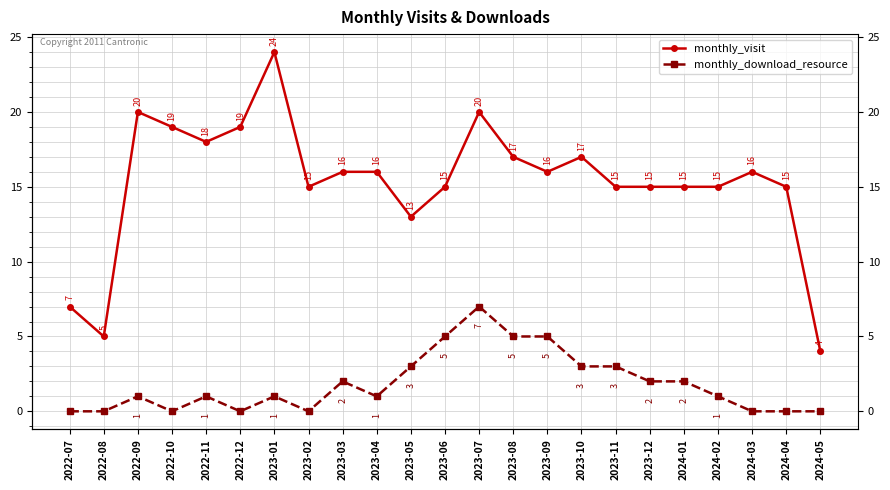

Which category has the highest value in the monthly_download_resource series?

2023-07